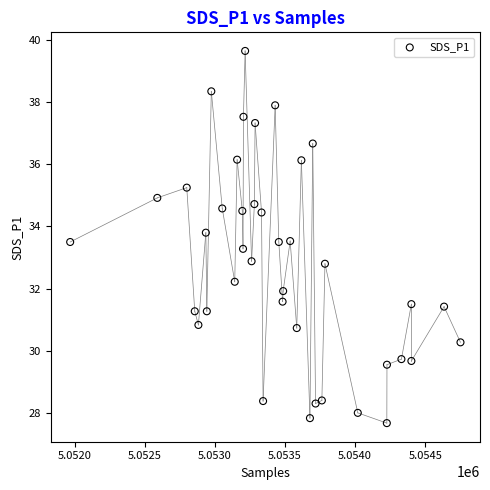

What is the range of Y values (max minus min)?

12.0